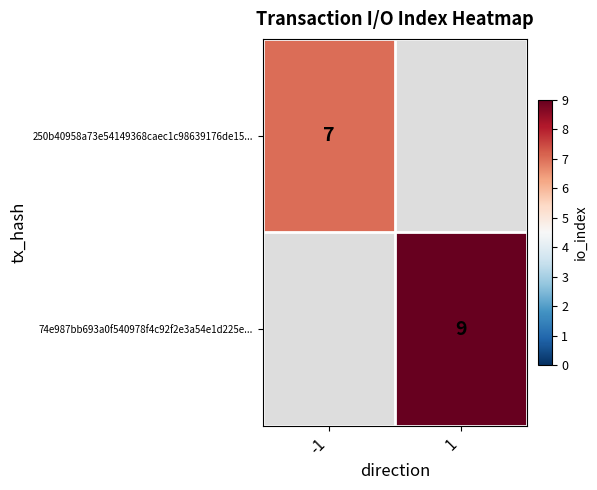

Is it true that 250b40958a73e54149368caec1c98639176de15... equals 7 at -1?

True